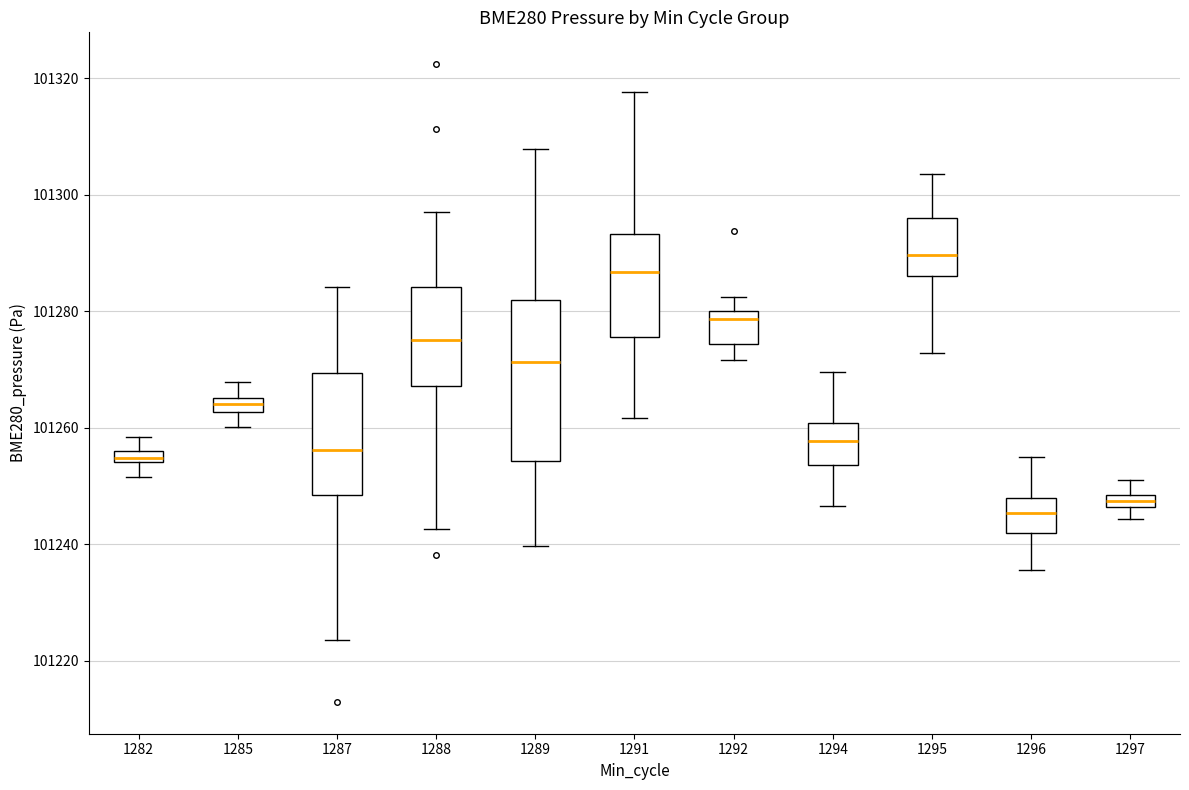

Which box has the highest median line?

1295